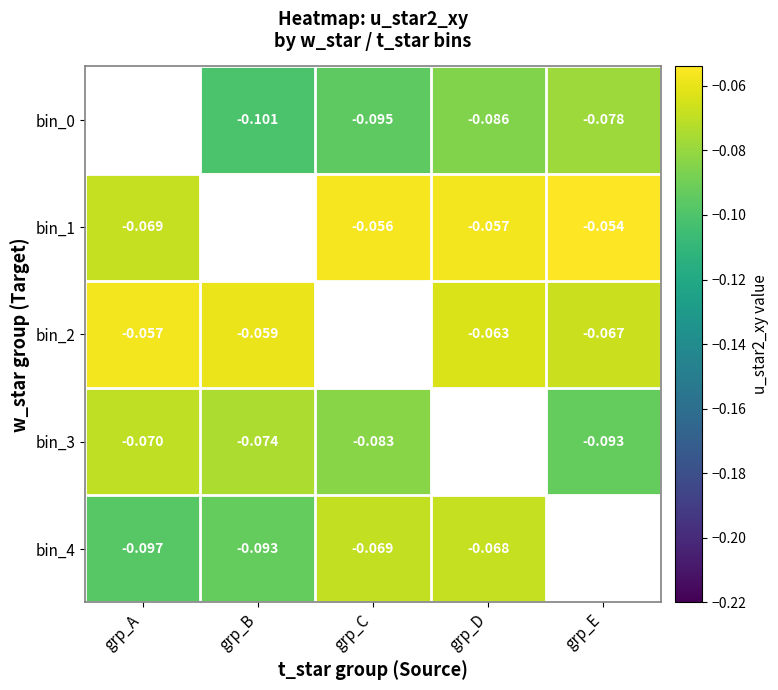

Is the value of bin_1 at grp_E greater than the value of bin_3 at grp_C?

Yes